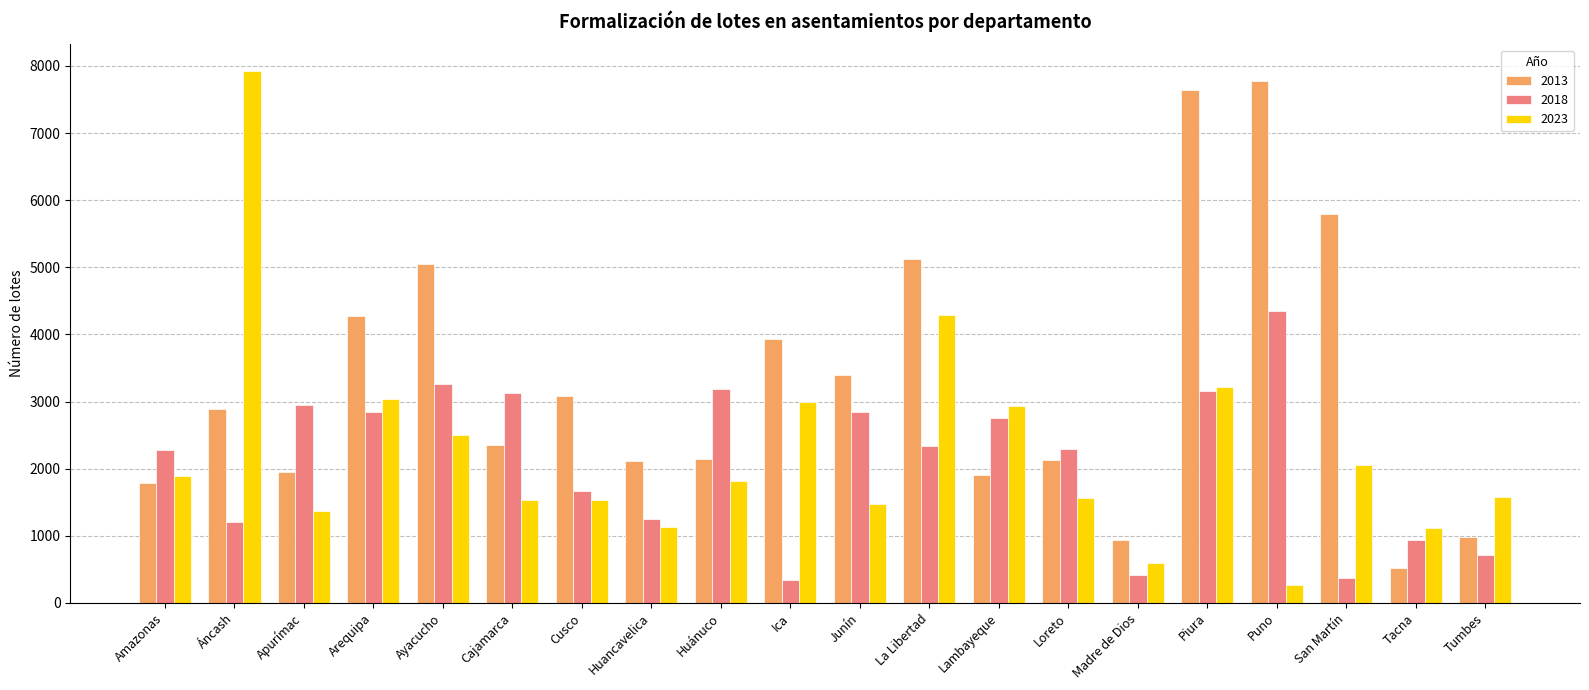

Does the chart contain any negative values?

No